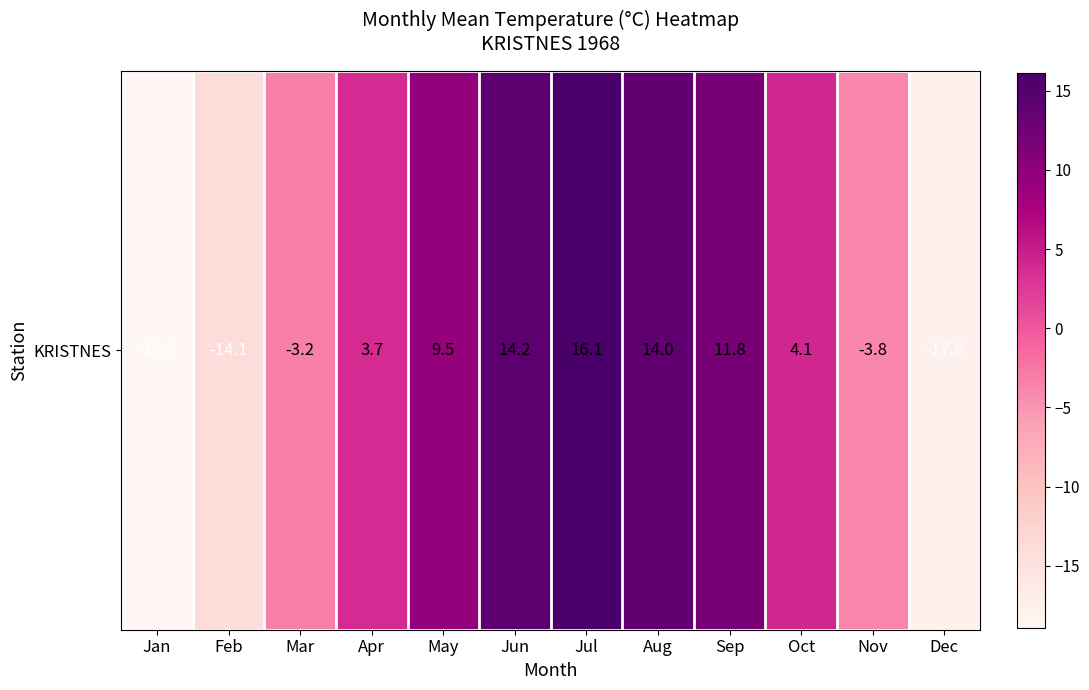

Reading right to left, what are all the values shown in this chart?

-17.6	-3.8	4.1	11.8	14.0	16.1	14.2	9.5	3.7	-3.2	-14.1	-18.9